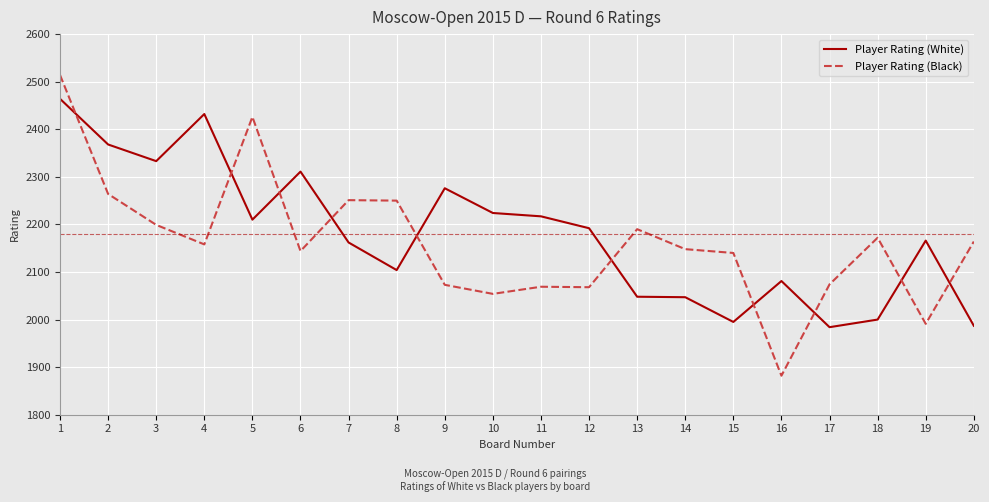

What is the highest value of the Player Rating (Black) series?

2514